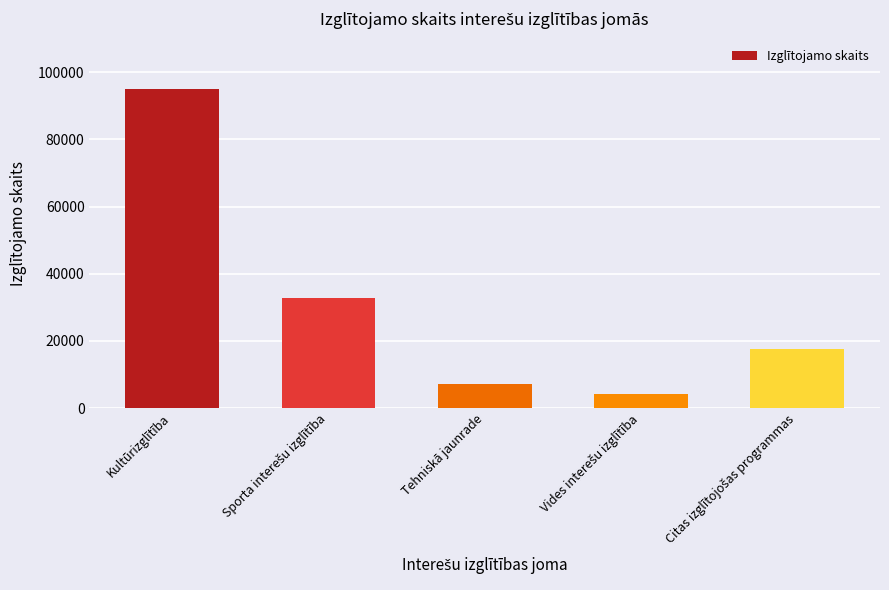

What is the value of the 4th bar from the left?

4178